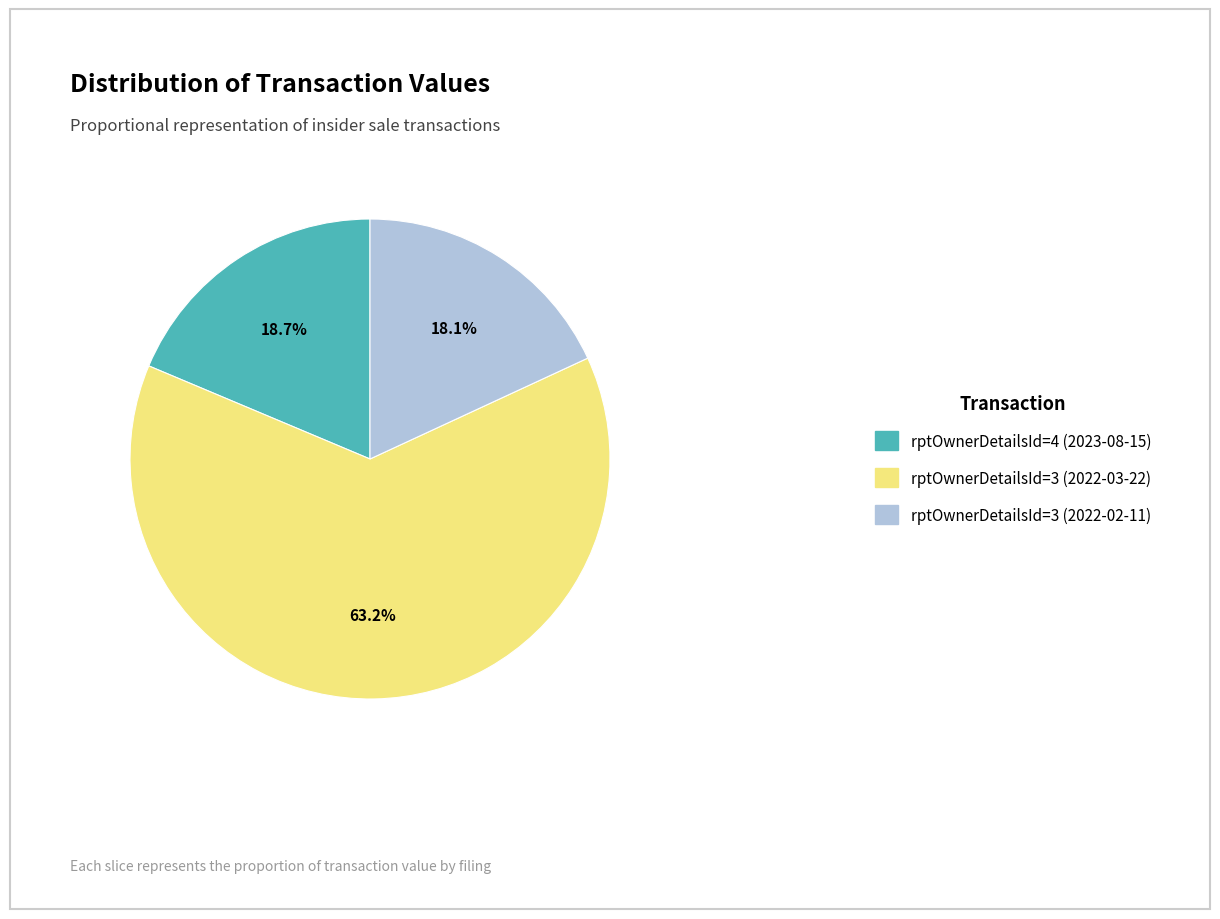

To the nearest percent, what is the combined percentage of rptOwnerDetailsId=4 (2023-08-15) and rptOwnerDetailsId=3 (2022-02-11)?

37%